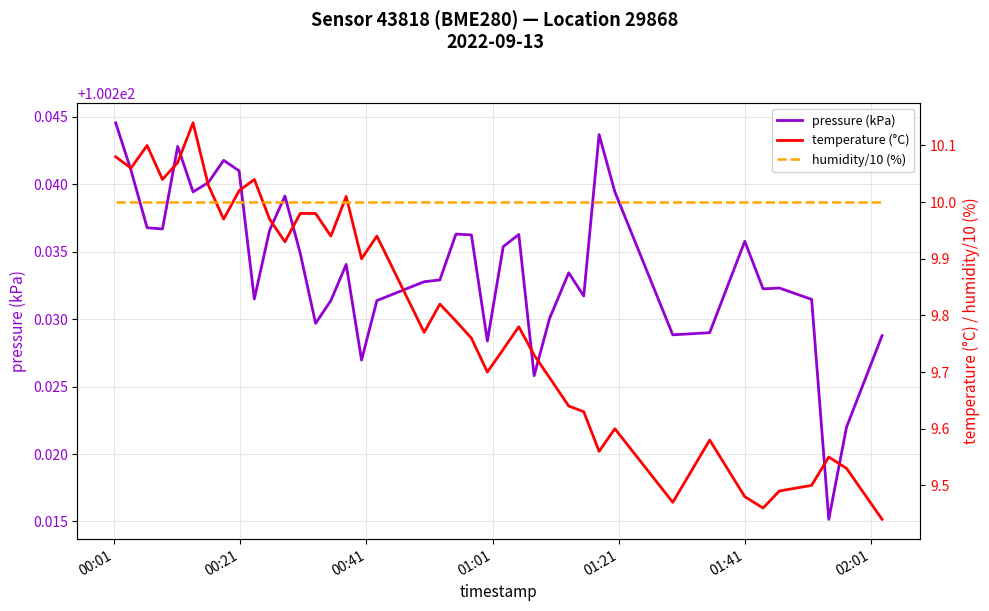

What is the difference between the maximum and minimum values in the temperature (°C) series?

0.7